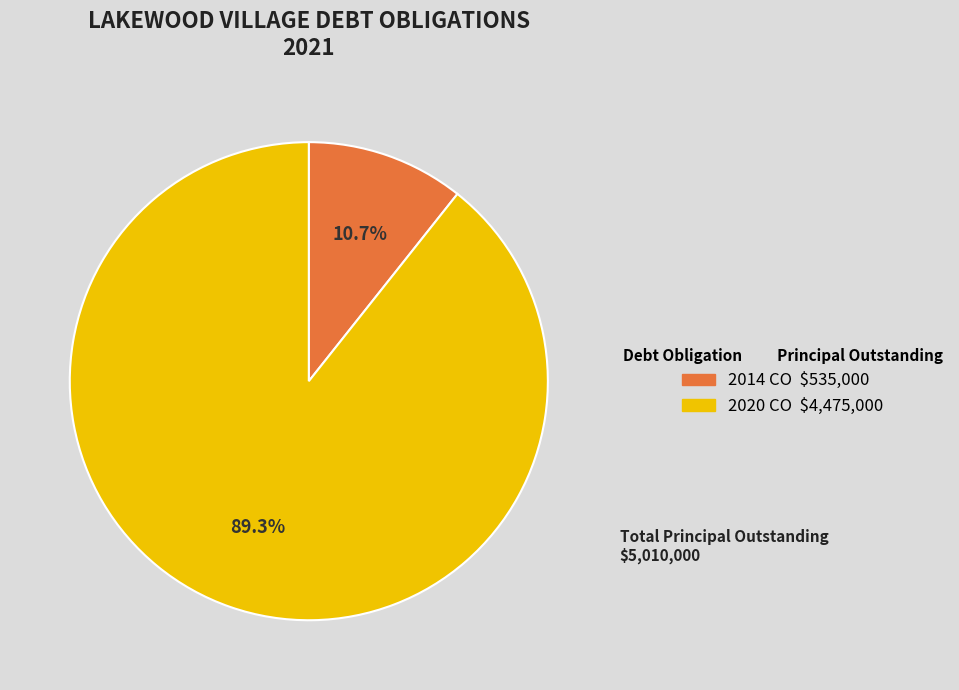

Which has a higher value, 2020 CO or 2014 CO?

2020 CO